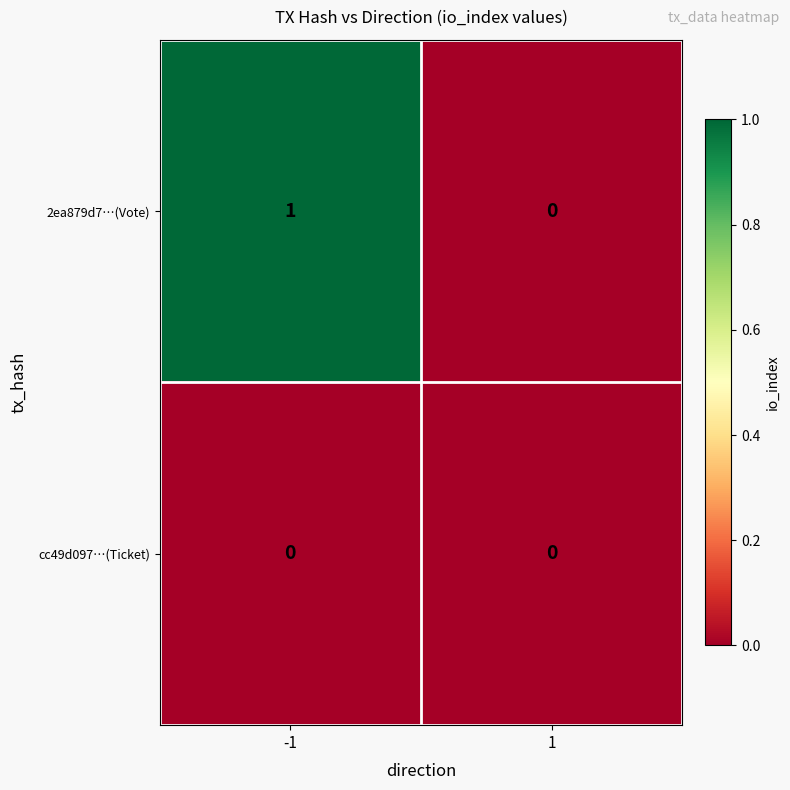

True or false: cc49d097…(Ticket) has a value of 0 at -1.

True